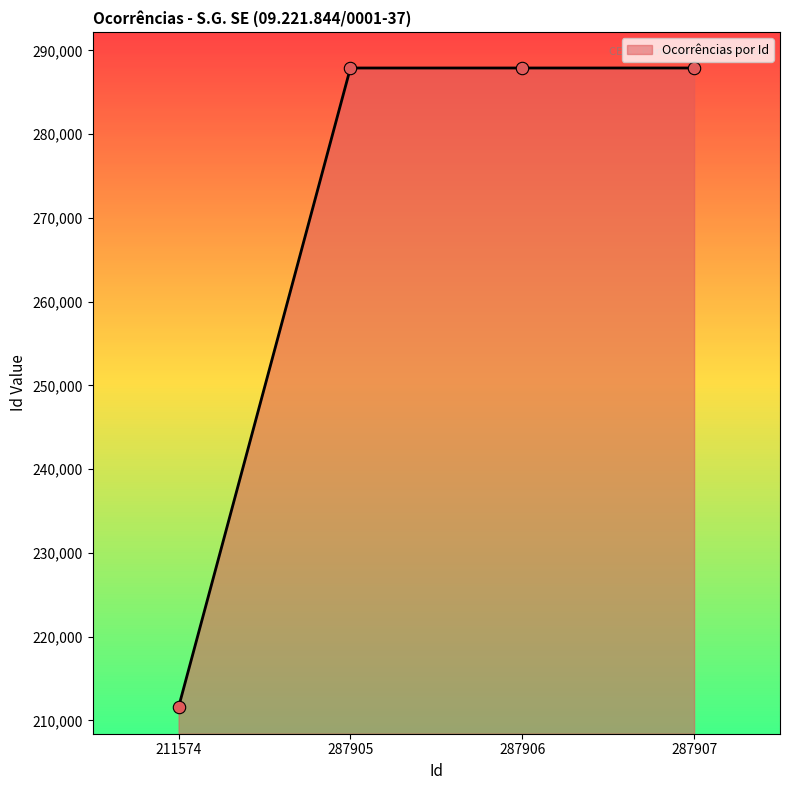

What is the change in value from 211574 to 287907?

+76333